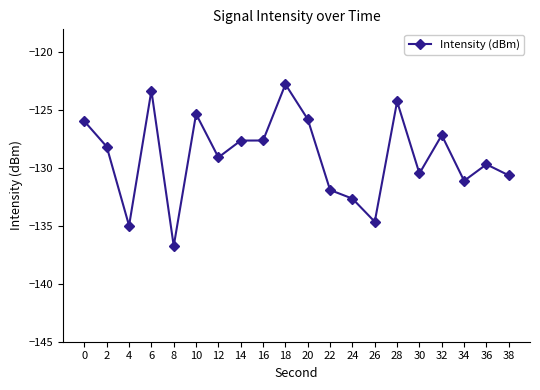

How many lines are shown in the chart?

1